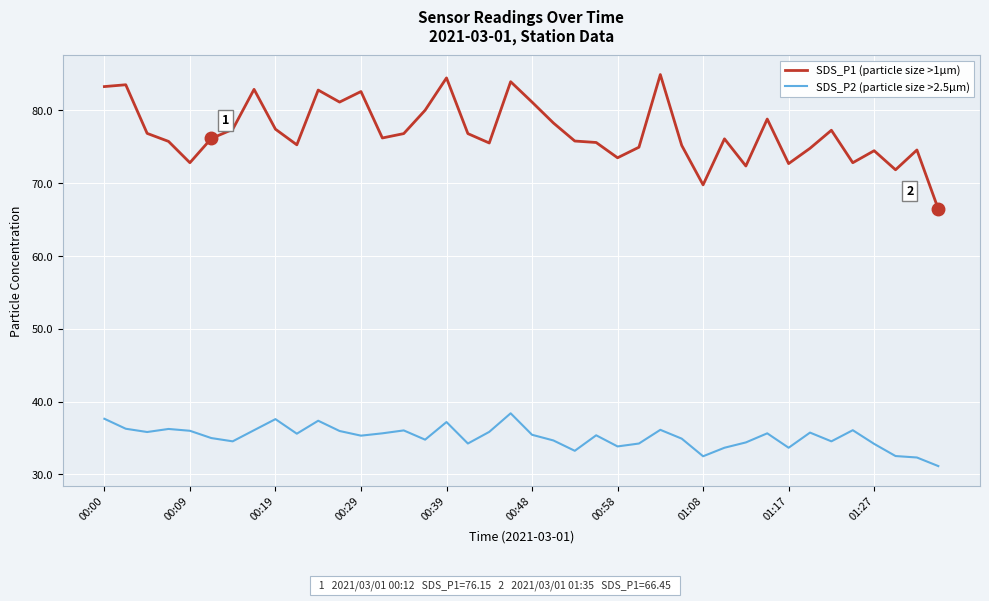

Which series has the largest total across all categories?

SDS_P1 (particle size >1µm)